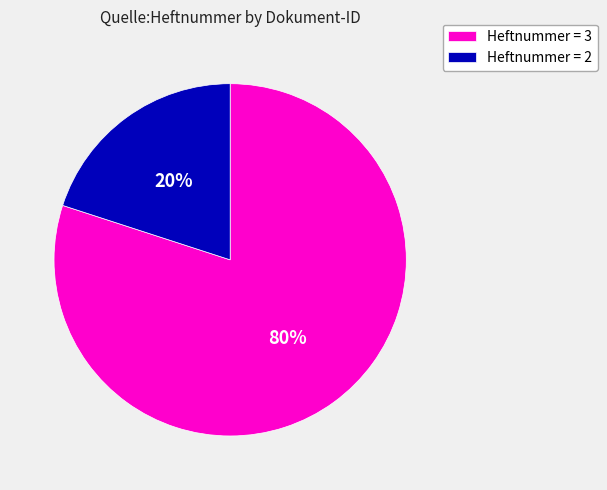

How many slices are in this pie chart?

2